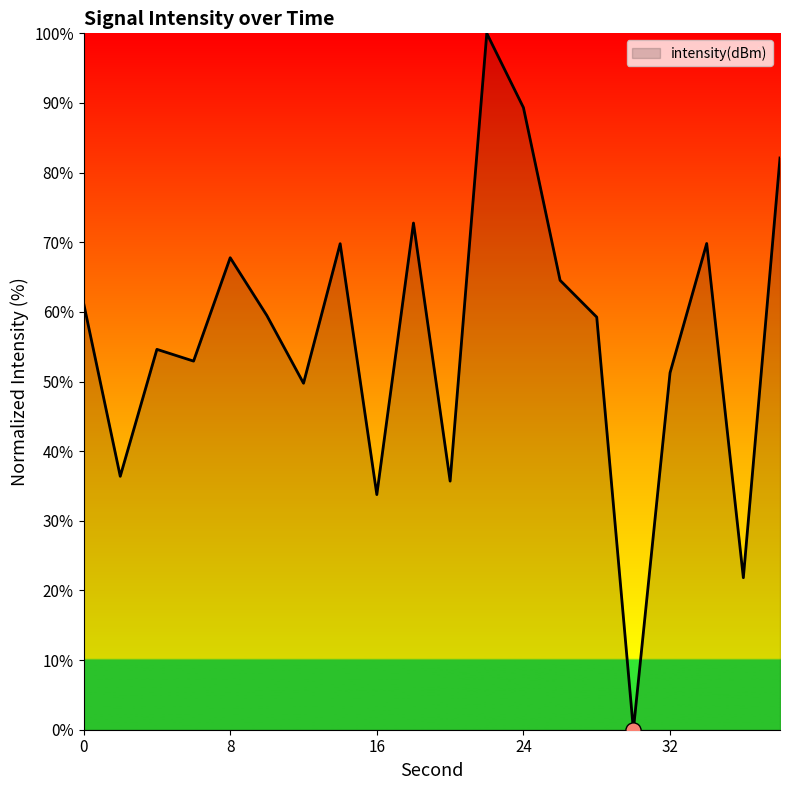

What is the maximum value shown in the chart?

100.0